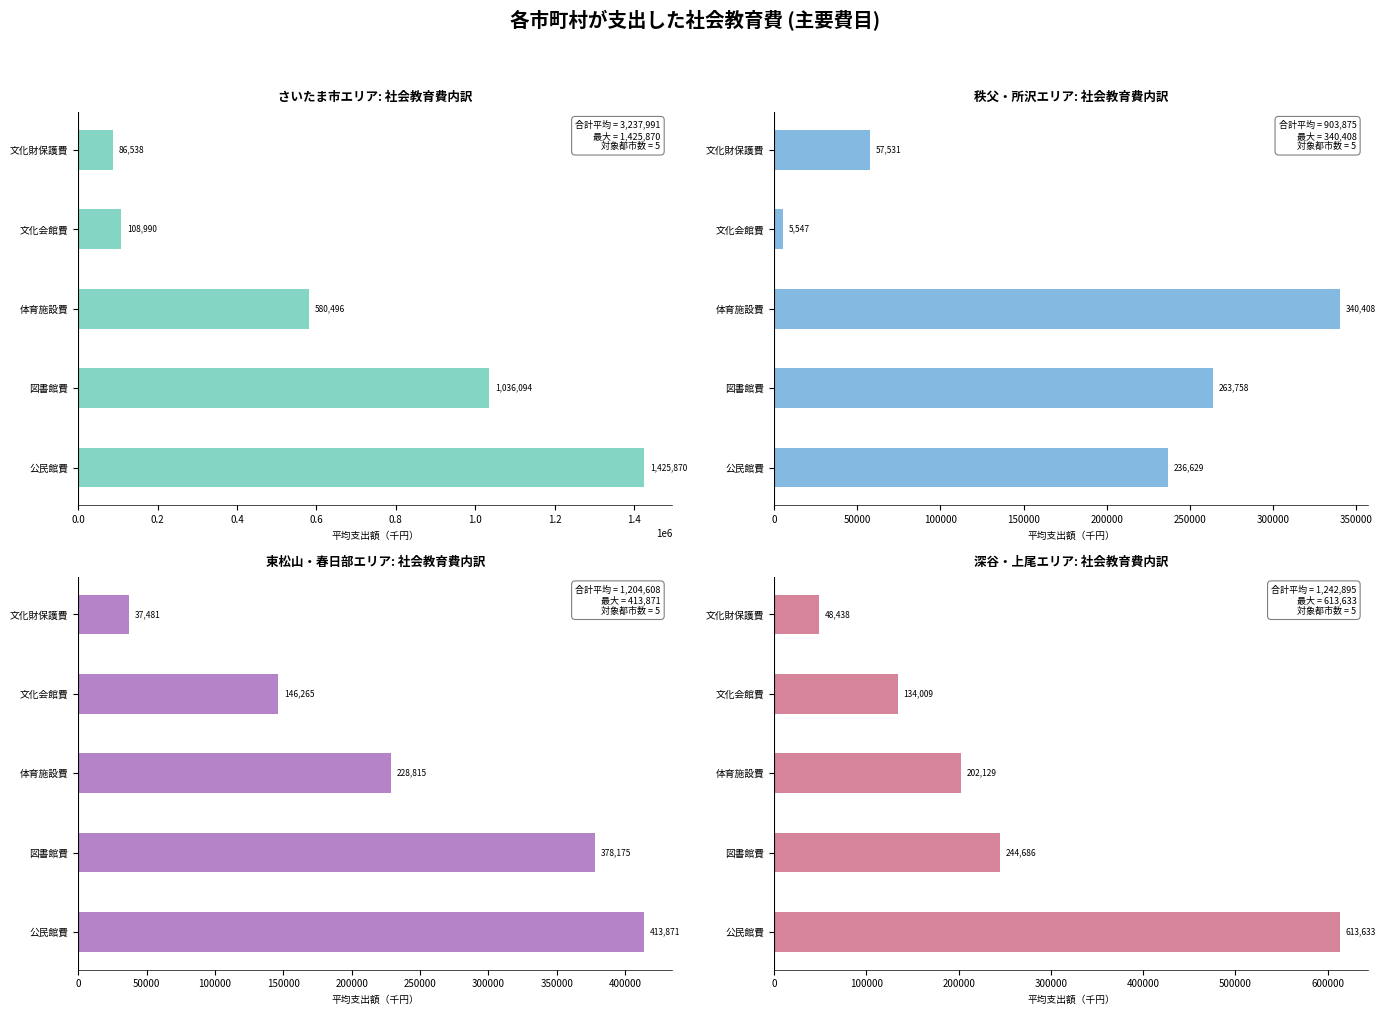

Rank the series by their maximum value, from highest to lowest.

さいたま市エリア: 社会教育費内訳, 深谷・上尾エリア: 社会教育費内訳, 東松山・春日部エリア: 社会教育費内訳, 秩父・所沢エリア: 社会教育費内訳